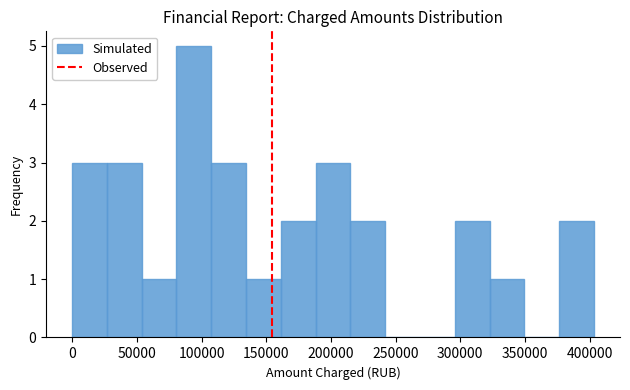

Reading left to right, transcribe this chart: for each bar, give the range it covers on the x-axis and its height. Neither the bar edges nor the heights are printed on the chart, so give them approximately, as read against the axes.

0 to 25000: 3
25000 to 55000: 3
55000 to 80000: 1
80000 to 110000: 5
110000 to 135000: 3
135000 to 160000: 1
160000 to 190000: 2
190000 to 215000: 3
215000 to 240000: 2
240000 to 270000: 0
270000 to 295000: 0
295000 to 325000: 2
325000 to 350000: 1
350000 to 375000: 0
375000 to 405000: 2